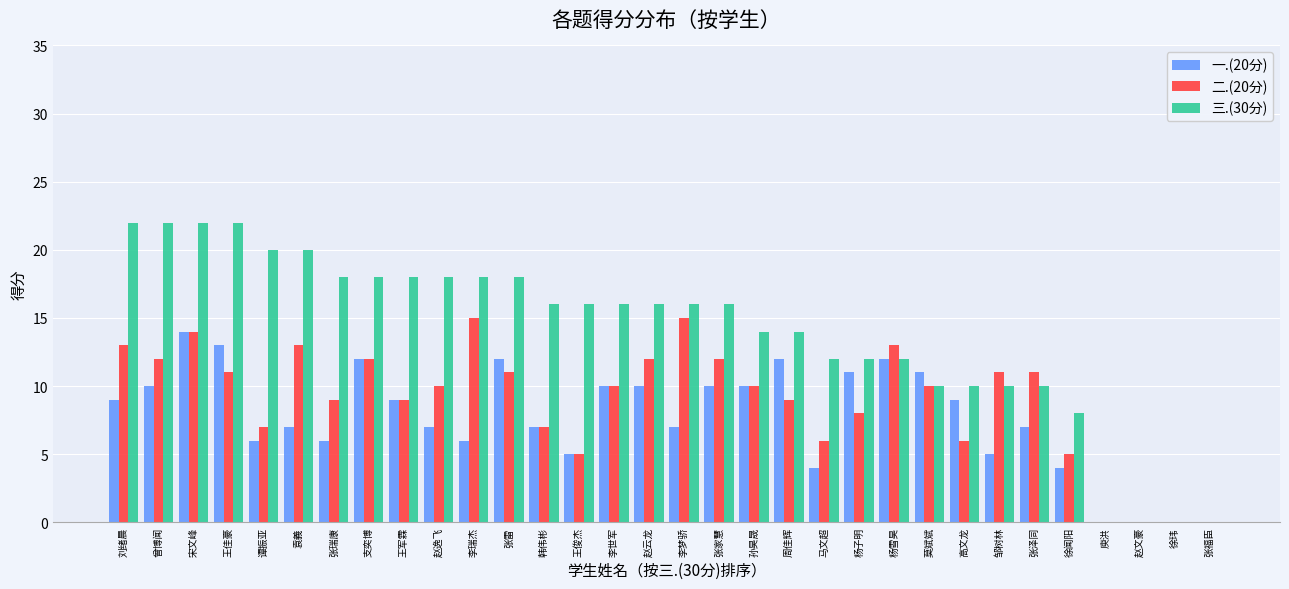

Which series changed the most between 刘绪晨 and 邹树林?

三.(30分)